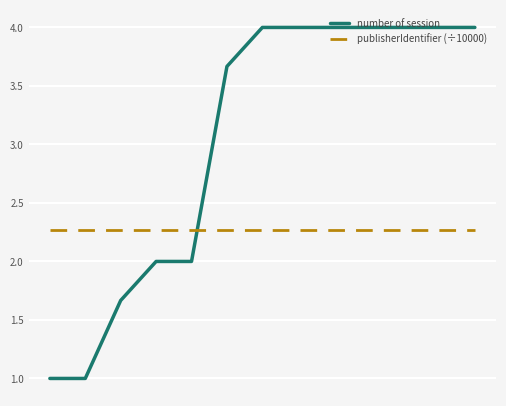

True or false: publisherIdentifier (÷10000) and number of session cross at least once.

True